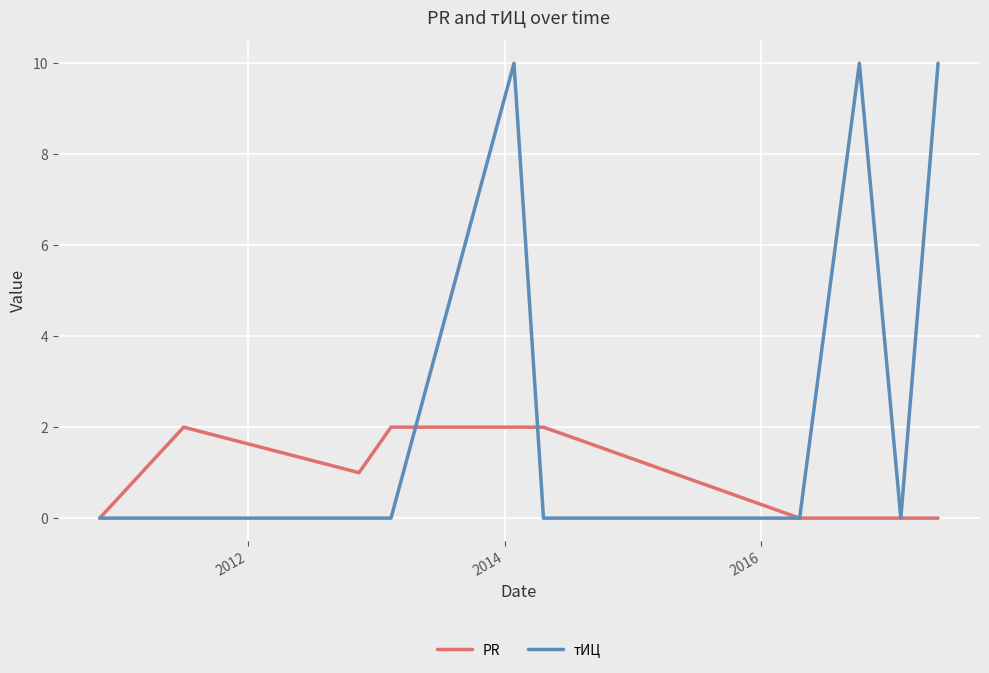

What is the maximum value shown in the chart?

10